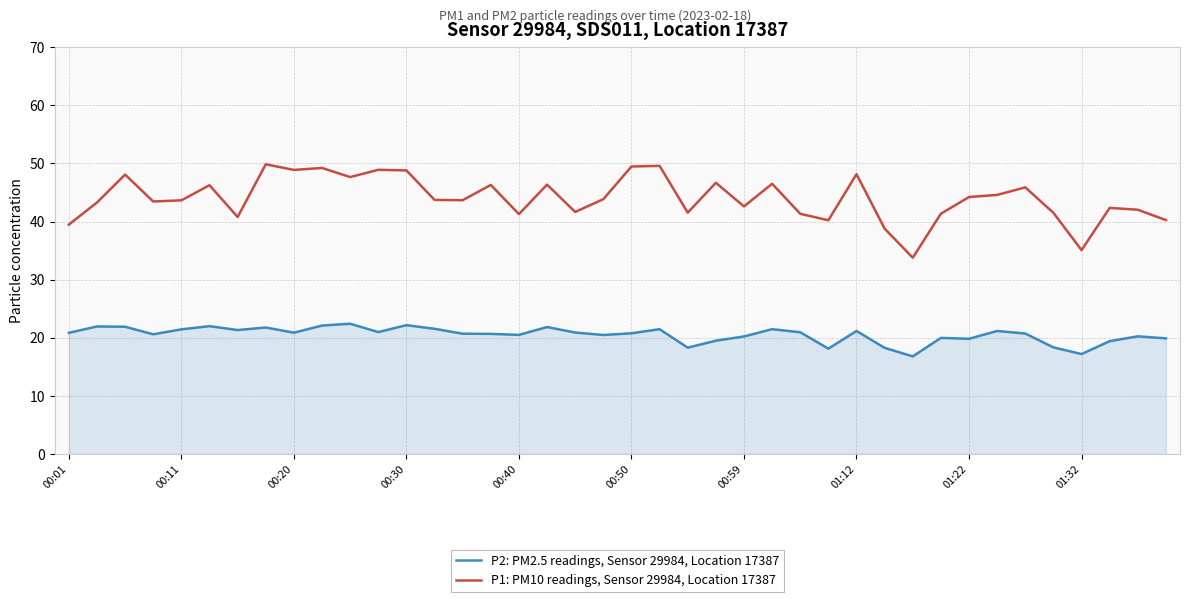

True or false: P1: PM10 readings, Sensor 29984, Location 17387 and P2: PM2.5 readings, Sensor 29984, Location 17387 intersect in this chart.

False